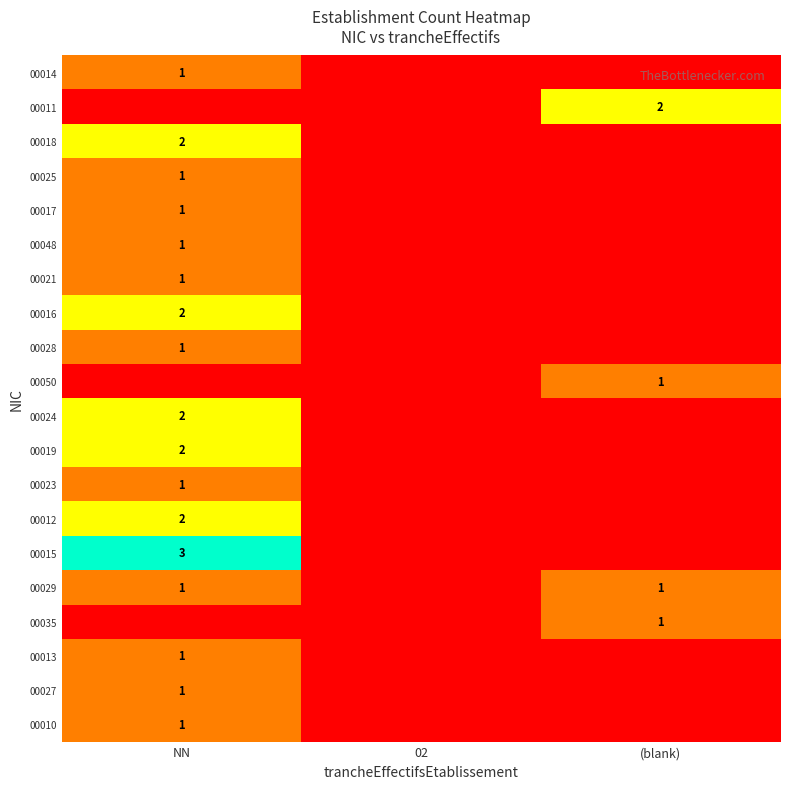

The value of 00019 at NN is 3. True or false?

False